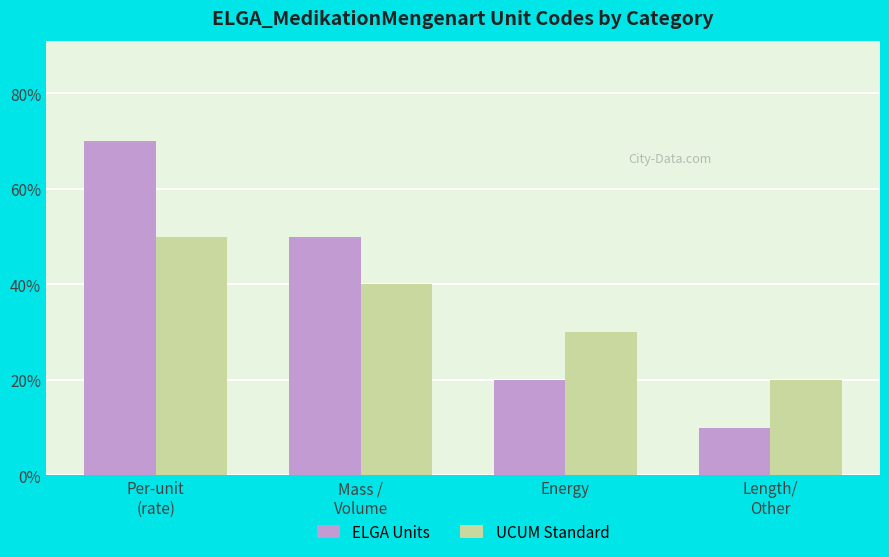

Reading left to right, what are all the values shown in this chart?

ELGA Units: 7	5	2	1
UCUM Standard: 5	4	3	2